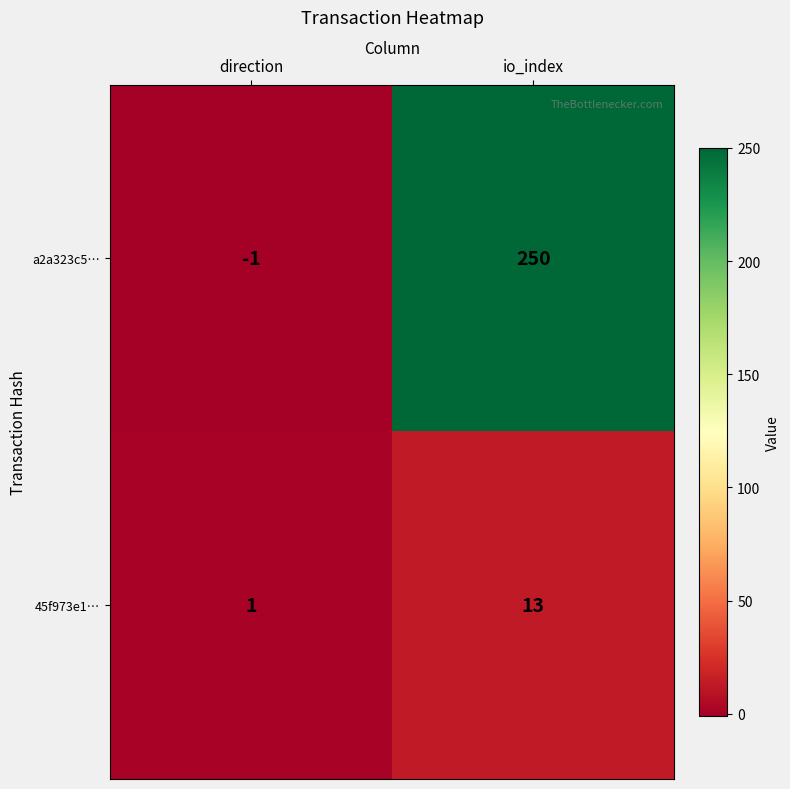

At which category does the chart reach its minimum across all series?

direction